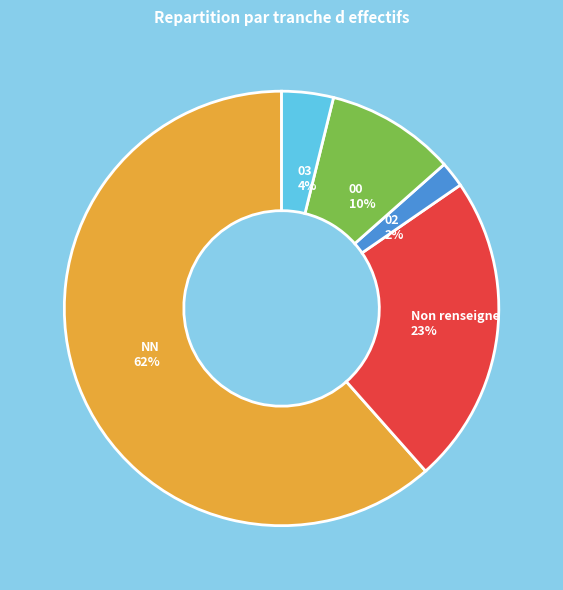

Is it true that NN is 62% of the pie?

True